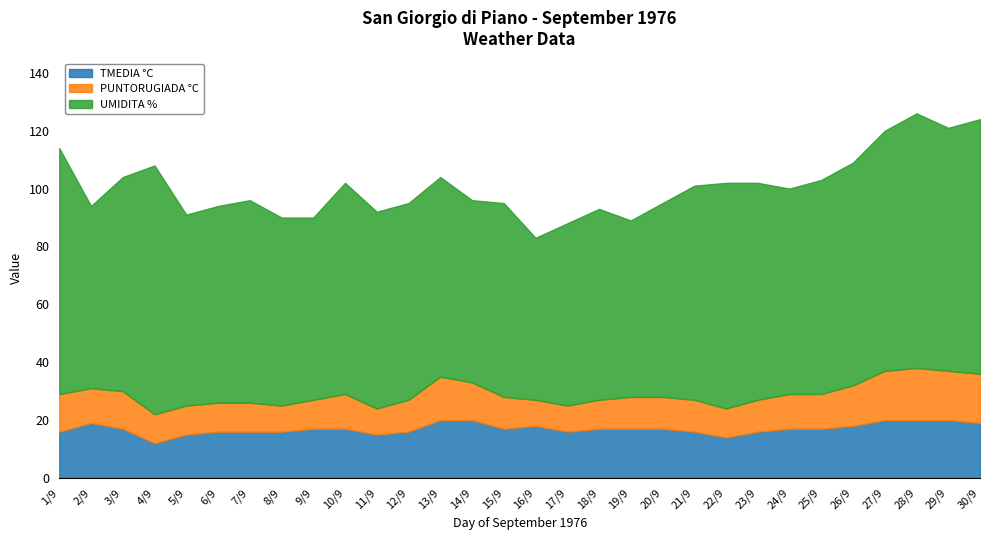

Reading left to right, extract all data points from this chart.

TMEDIA °C: 1/9=16	2/9=19	3/9=17	4/9=12	5/9=15	6/9=16	7/9=16	8/9=16	9/9=17	10/9=17	11/9=15	12/9=16	13/9=20	14/9=20	15/9=17	16/9=18	17/9=16	18/9=17	19/9=17	20/9=17	21/9=16	22/9=14	23/9=16	24/9=17	25/9=17	26/9=18	27/9=20	28/9=20	29/9=20	30/9=19
PUNTORUGIADA °C: 1/9=13	2/9=12	3/9=13	4/9=10	5/9=10	6/9=10	7/9=10	8/9=9	9/9=10	10/9=12	11/9=9	12/9=11	13/9=15	14/9=13	15/9=11	16/9=9	17/9=9	18/9=10	19/9=11	20/9=11	21/9=11	22/9=10	23/9=11	24/9=12	25/9=12	26/9=14	27/9=17	28/9=18	29/9=17	30/9=17
UMIDITA %: 1/9=85	2/9=63	3/9=74	4/9=86	5/9=66	6/9=68	7/9=70	8/9=65	9/9=63	10/9=73	11/9=68	12/9=68	13/9=69	14/9=63	15/9=67	16/9=56	17/9=63	18/9=66	19/9=61	20/9=67	21/9=74	22/9=78	23/9=75	24/9=71	25/9=74	26/9=77	27/9=83	28/9=88	29/9=84	30/9=88